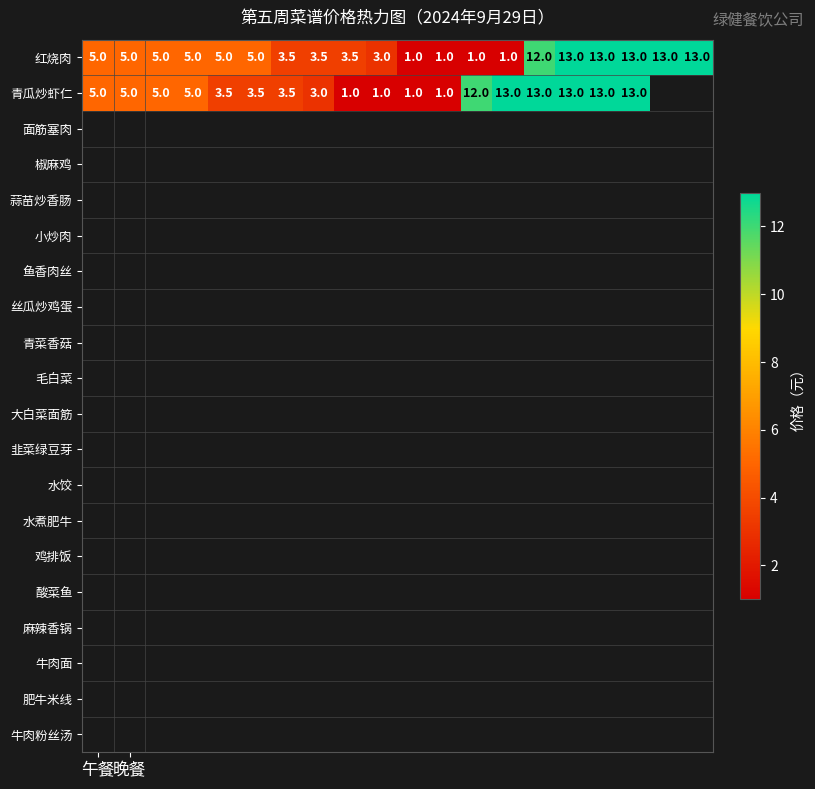

How many data points in 红烧肉 are less than 5?

8